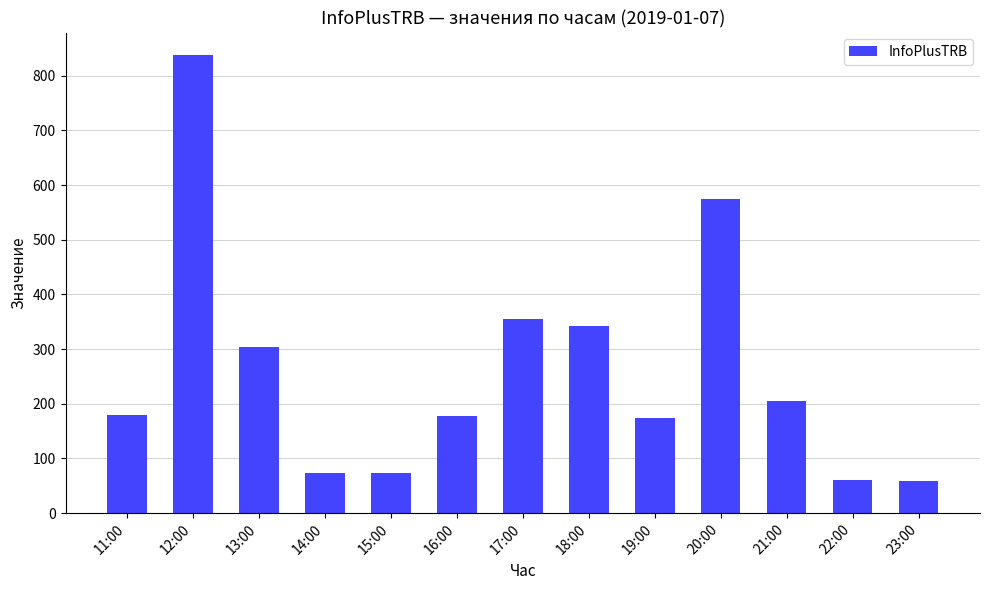

Is it true that the value at 22:00 is 20?

False